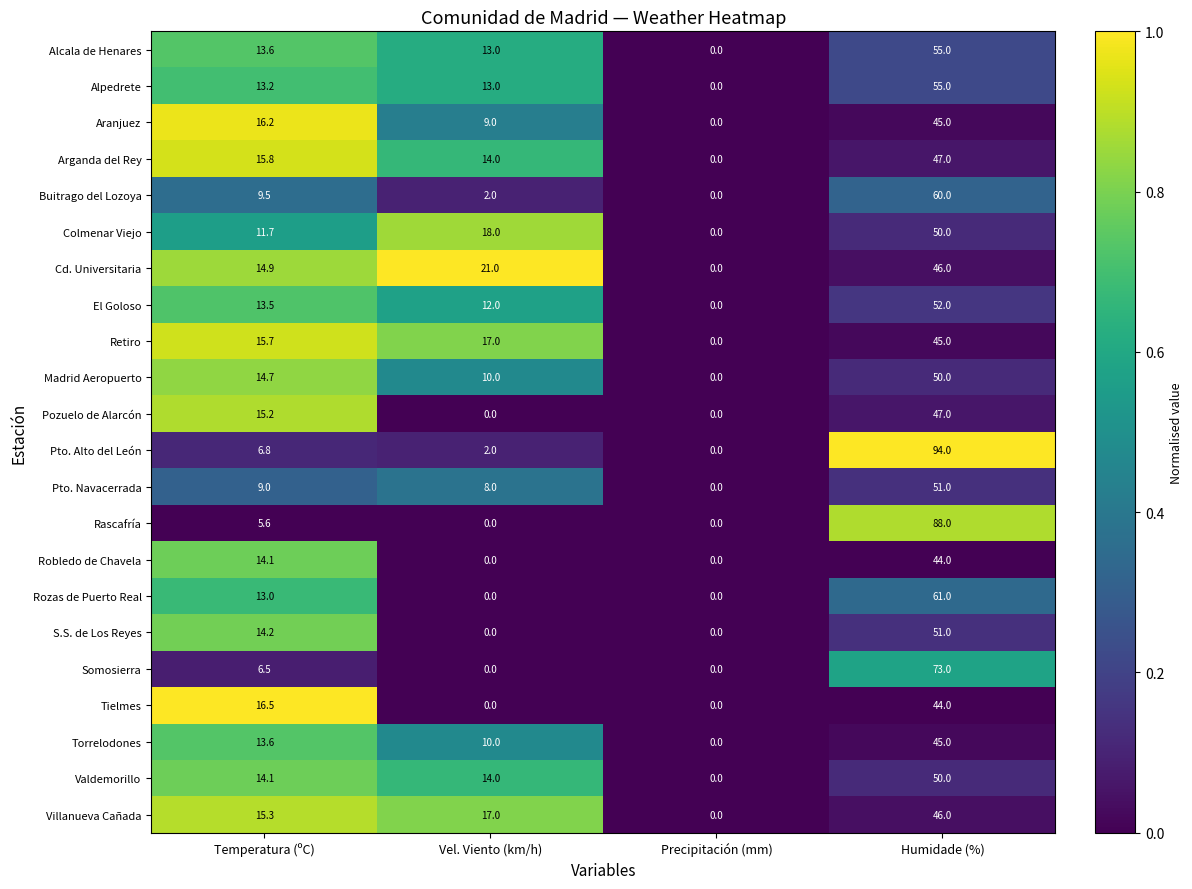

What is the difference between the Aranjuez values at Precipitación (mm) and Humidade (%)?

45.0